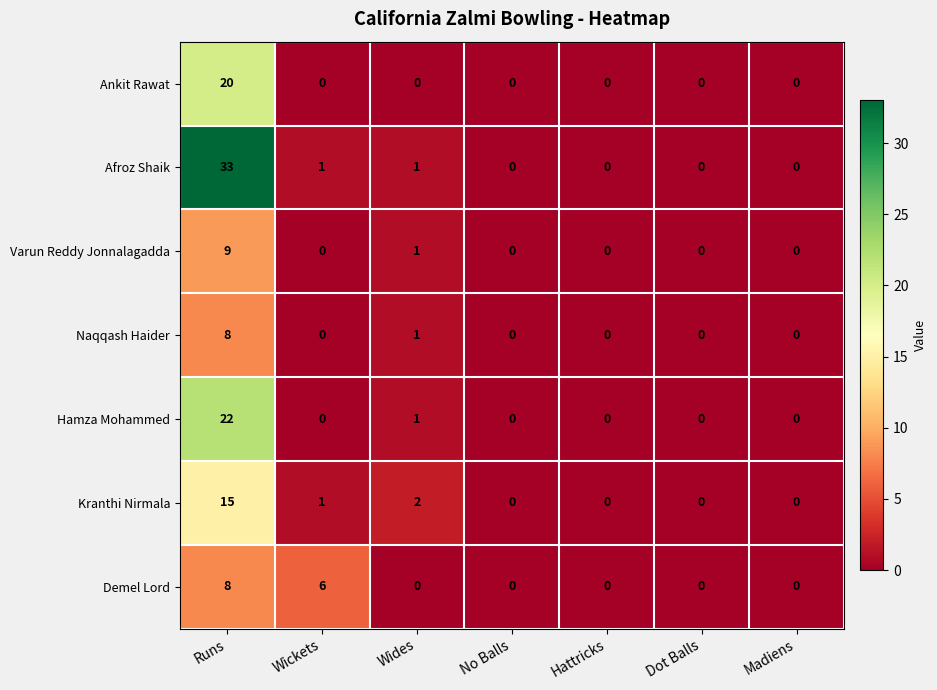

Is the value of Naqqash Haider at Wickets greater than the value of Ankit Rawat at Runs?

No